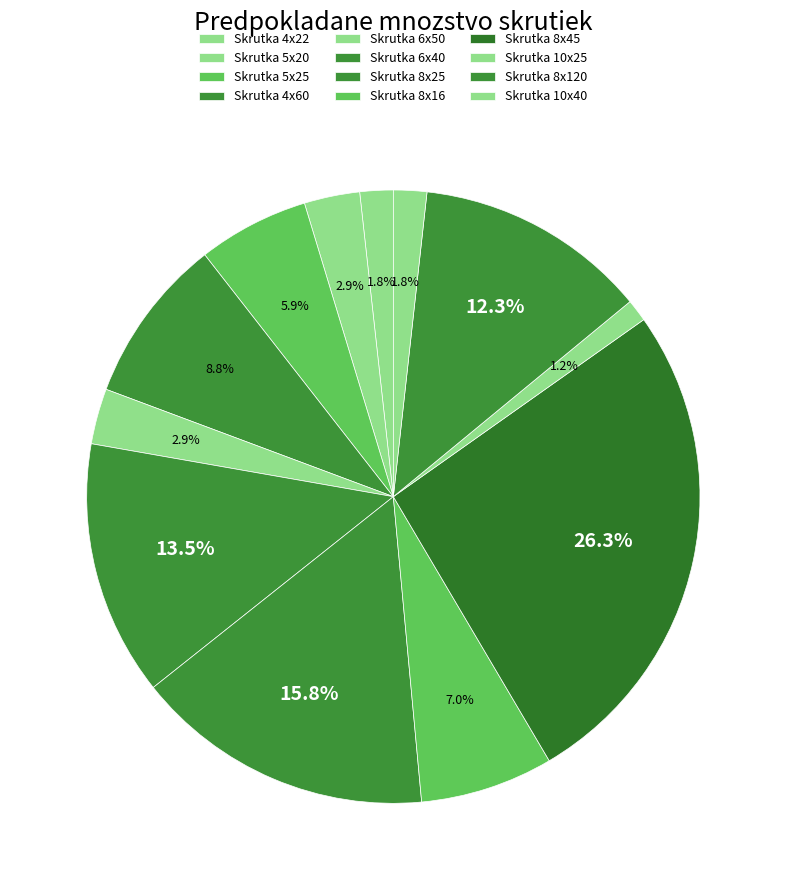

Combined, what portion of the pie is Skrutka 5x25 and Skrutka 4x60?

14.6%